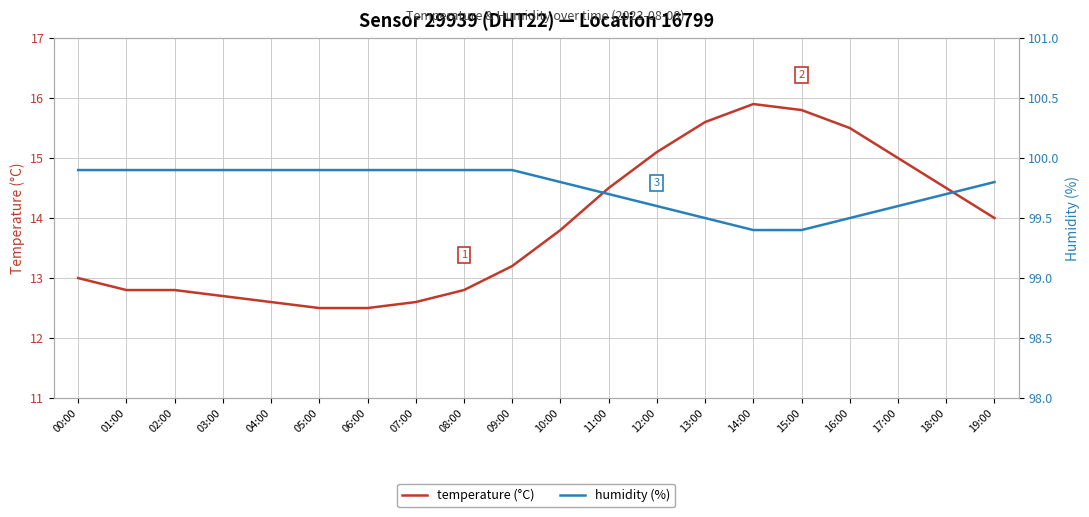

The value of temperature at 07:00 is 12.6. True or false?

True